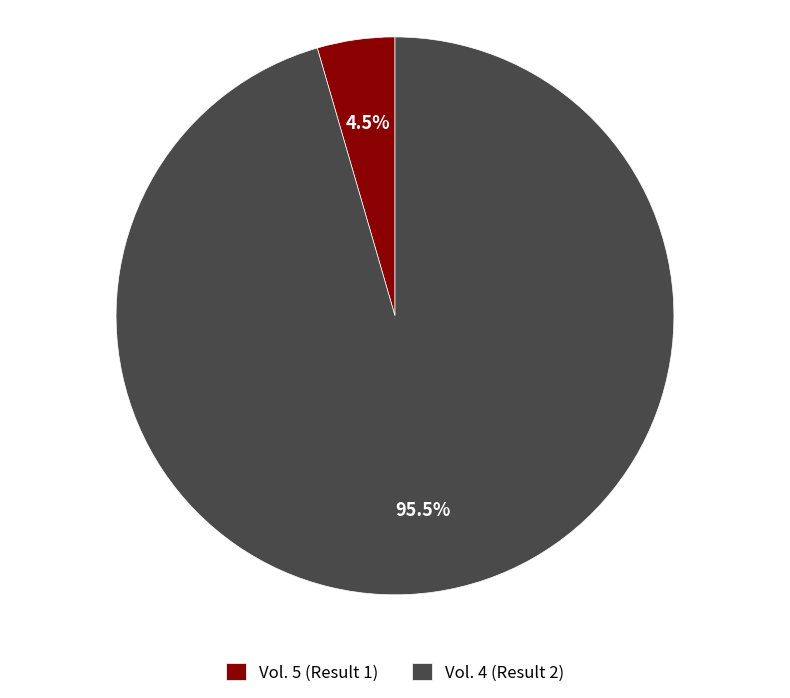

Rank the categories by value from lowest to highest.

Vol. 5 (Result 1), Vol. 4 (Result 2)